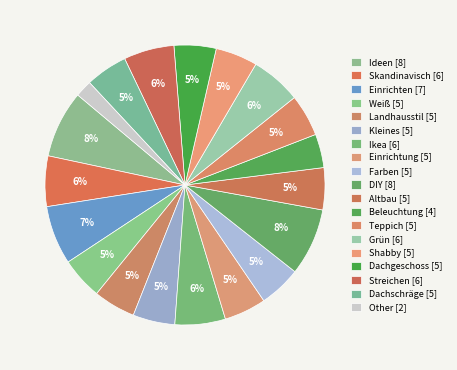

How many slices are in this pie chart?

19